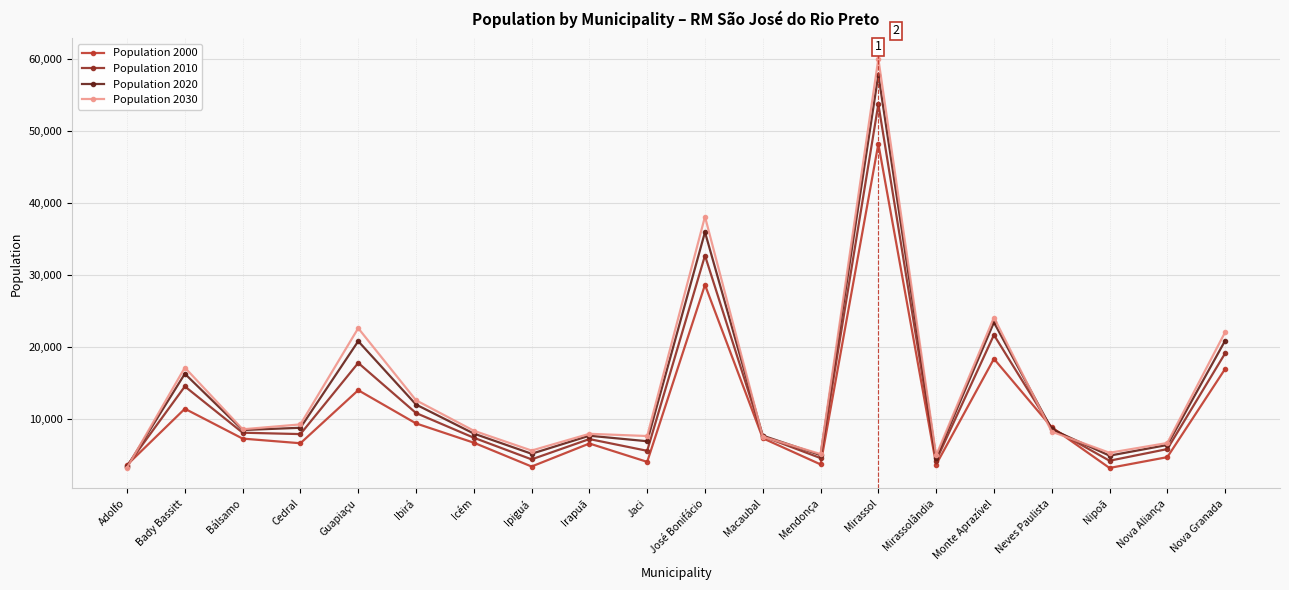

What position from the right is Ipiguá?

13